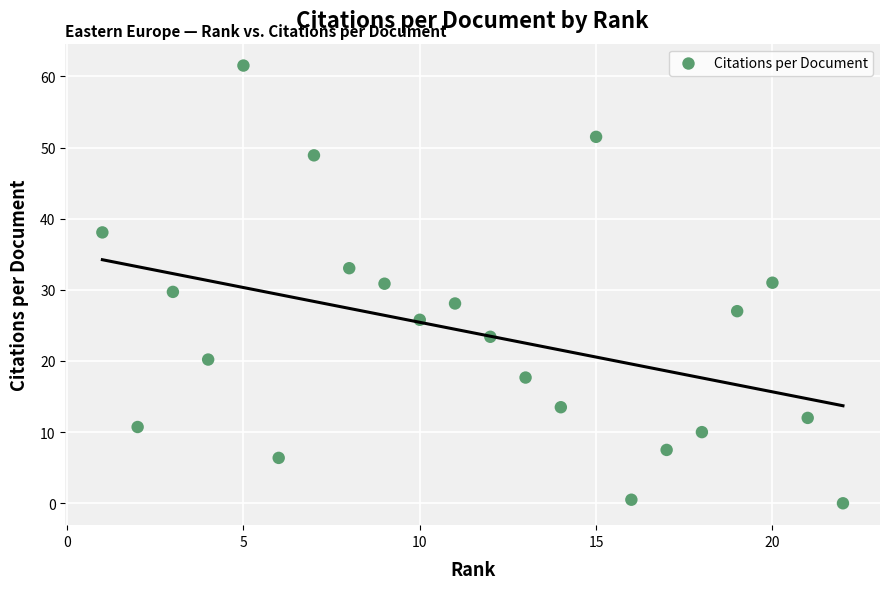

What is the range of X values (max minus min)?

21.0